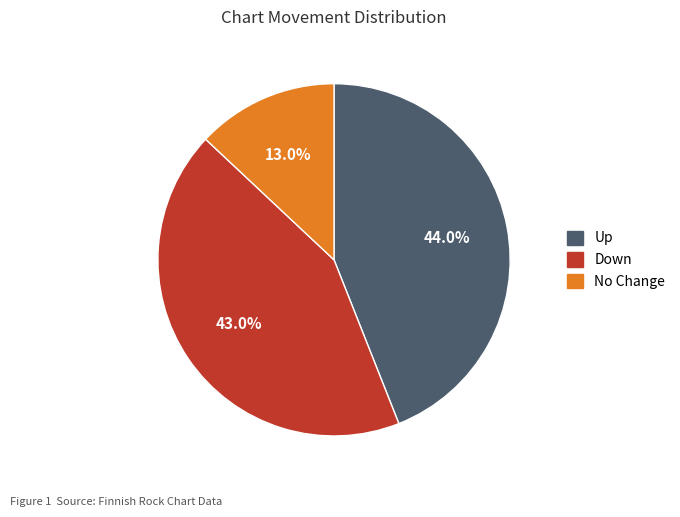

Is there a majority slice in this chart?

No